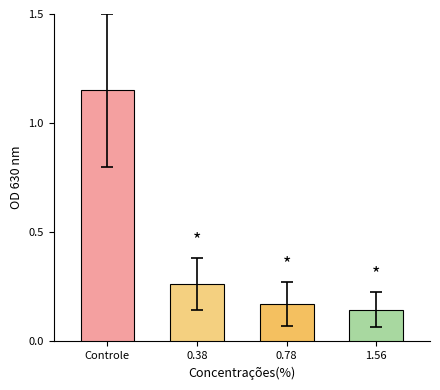

What position from the right is 0.78?

2